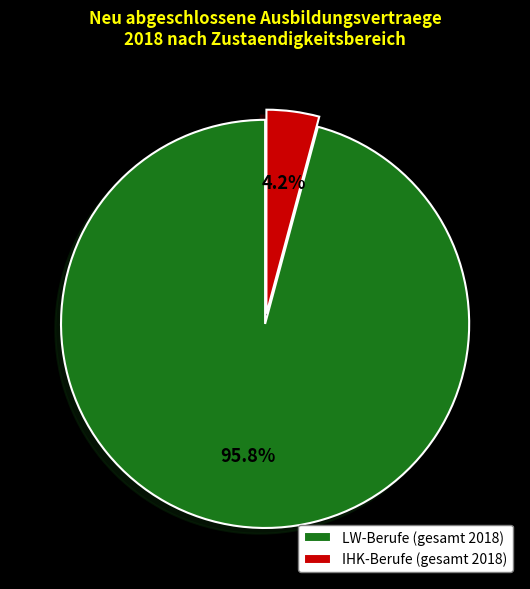

What is the smallest slice in the pie chart?

IHK-Berufe (gesamt 2018)